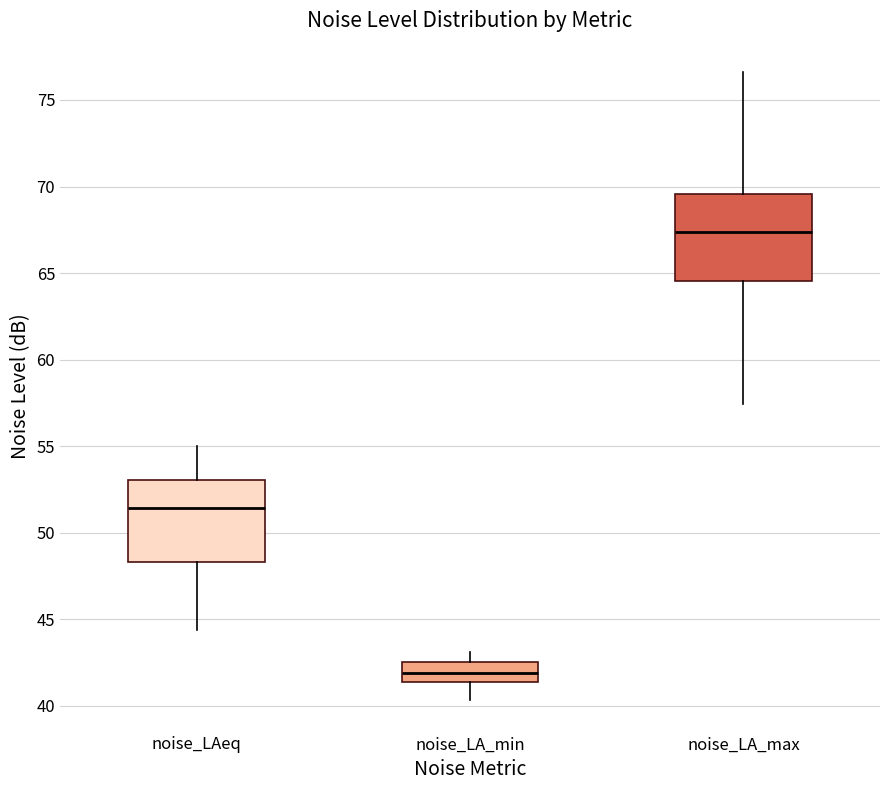

Where does the lower whisker of the box for noise_LAeq end on the y-axis? The values are not printed on the chart, so give them approximately, as read against the axis.

44.5